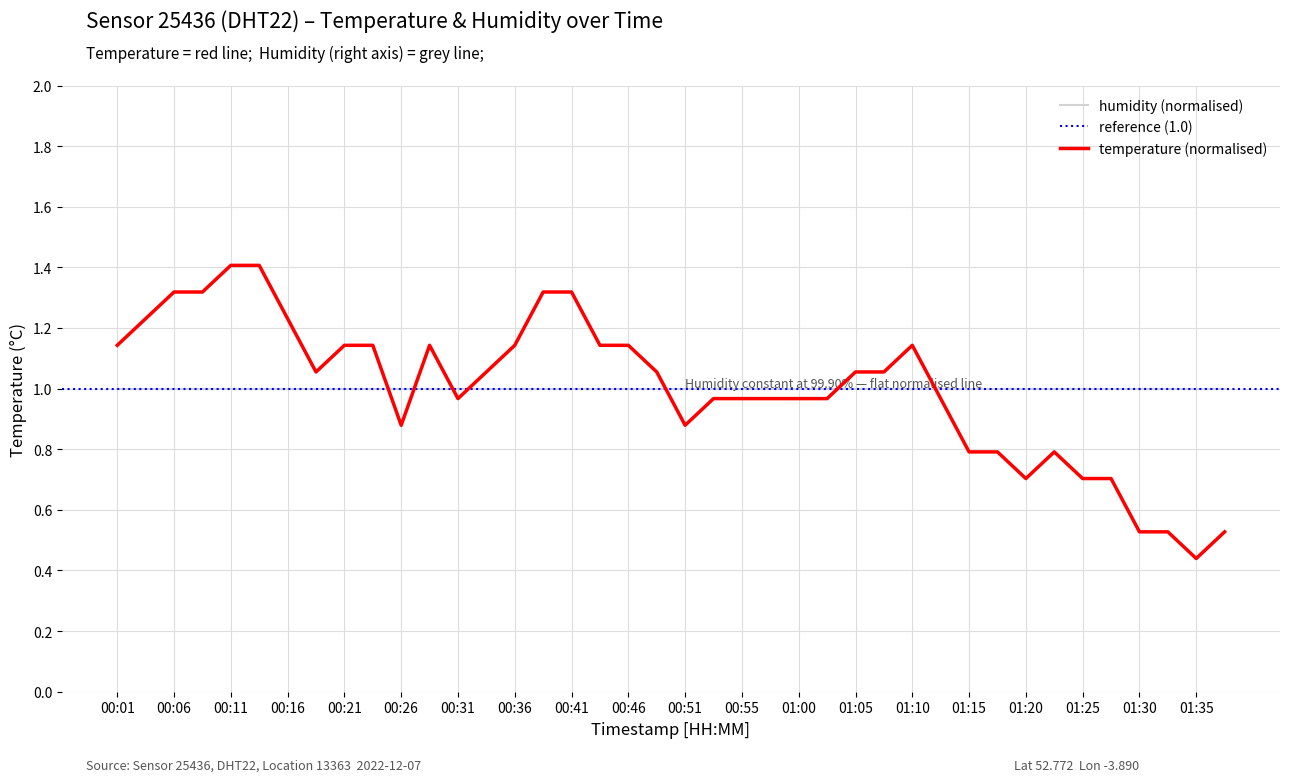

Reading left to right, what are all the values shown in this chart?

00:01=1.1	00:04=1.2	00:06=1.3	00:09=1.3	00:11=1.4	00:14=1.4	00:16=1.2	00:18=1.1	00:21=1.1	00:23=1.1	00:26=0.9	00:28=1.1	00:31=1.0	00:33=1.1	00:36=1.1	00:38=1.3	00:41=1.3	00:43=1.1	00:46=1.1	00:48=1.1	00:51=0.9	00:53=1.0	00:55=1.0	00:58=1.0	01:00=1.0	01:03=1.0	01:05=1.1	01:08=1.1	01:10=1.1	01:13=1.0	01:15=0.8	01:18=0.8	01:20=0.7	01:23=0.8	01:25=0.7	01:27=0.7	01:30=0.5	01:32=0.5	01:35=0.4	01:37=0.5